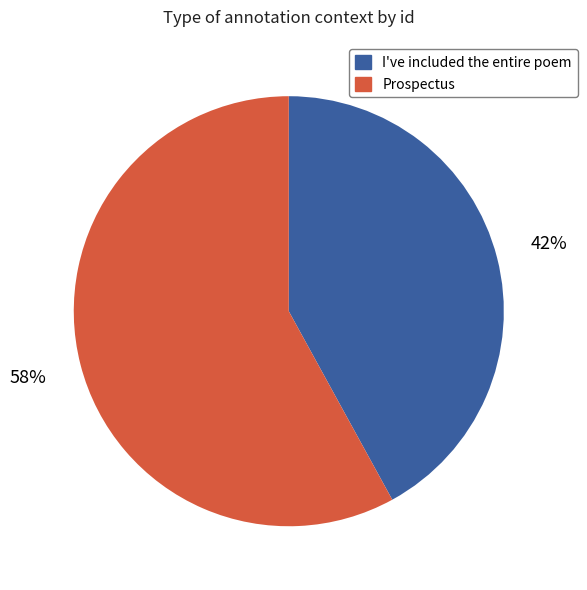

How many slices are in this pie chart?

2